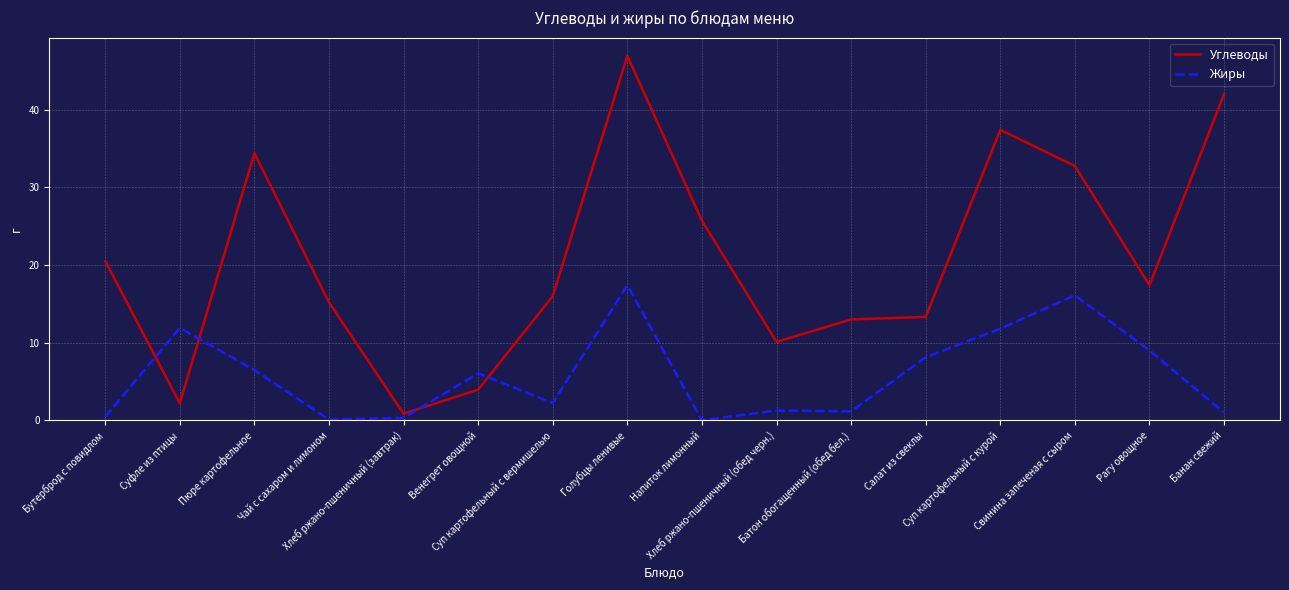

Where is the first local minimum for Углеводы?

Суфле из птицы